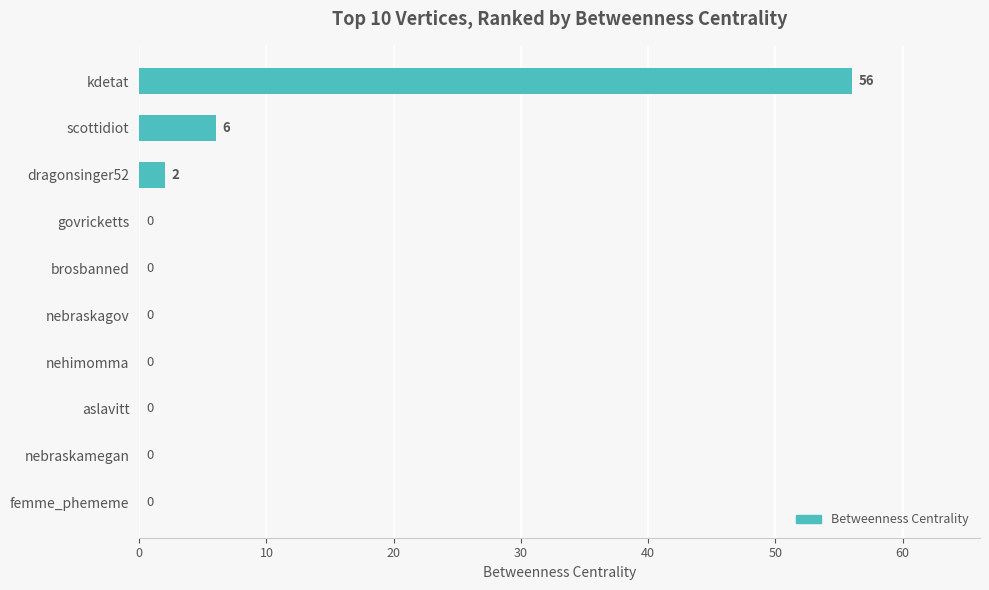

Which category has the highest value across all series?

kdetat